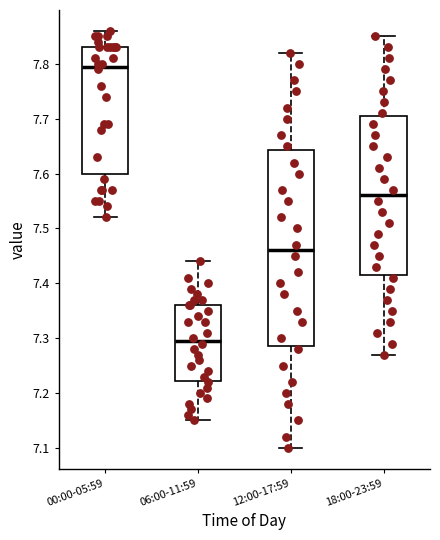

Which box is the tallest, from its lower edge to its upper edge?

12:00-17:59